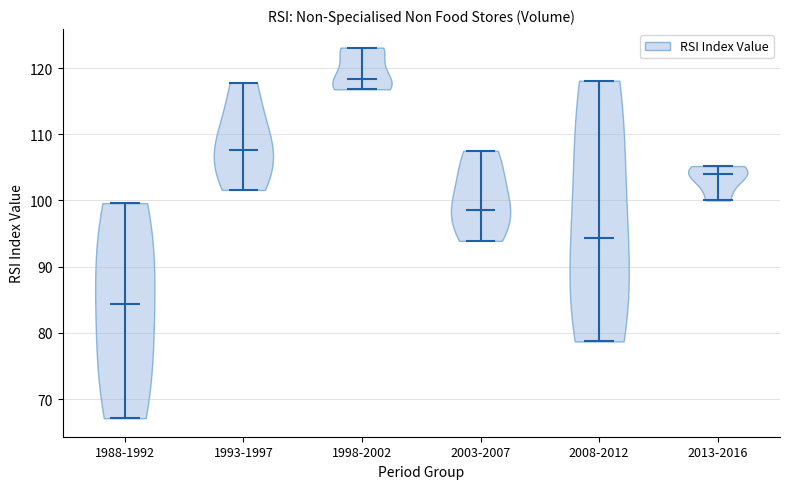

What is the highest point the violin for 1993-1997 reaches on the y-axis? The values are not printed on the chart, so give them approximately, as read against the axis.

118